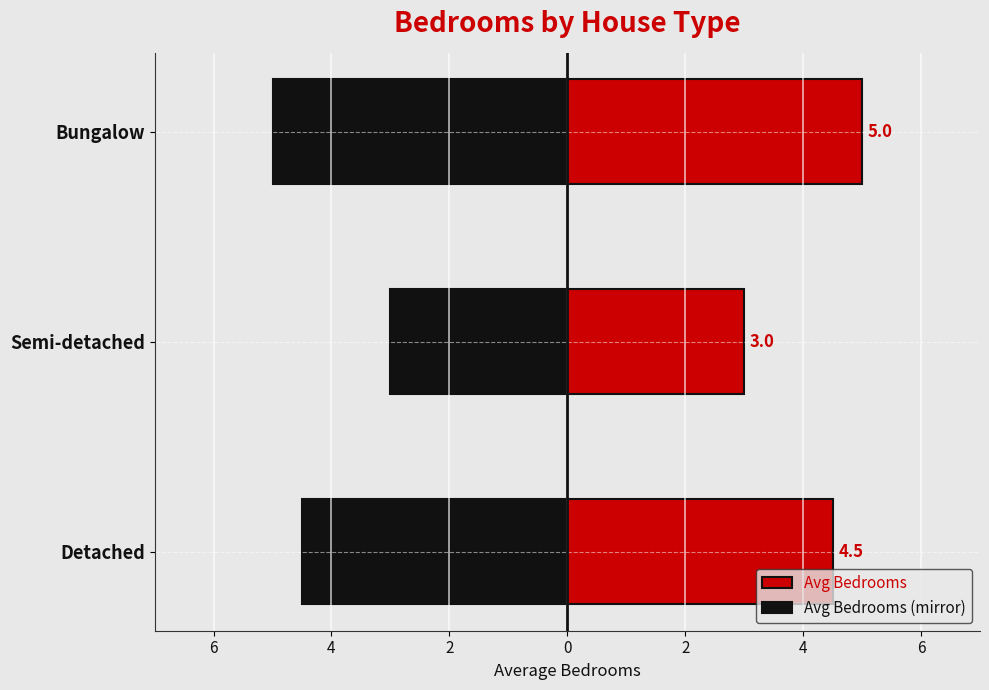

What is the value of the Avg Bedrooms bar at the 3rd from the left?

5.0